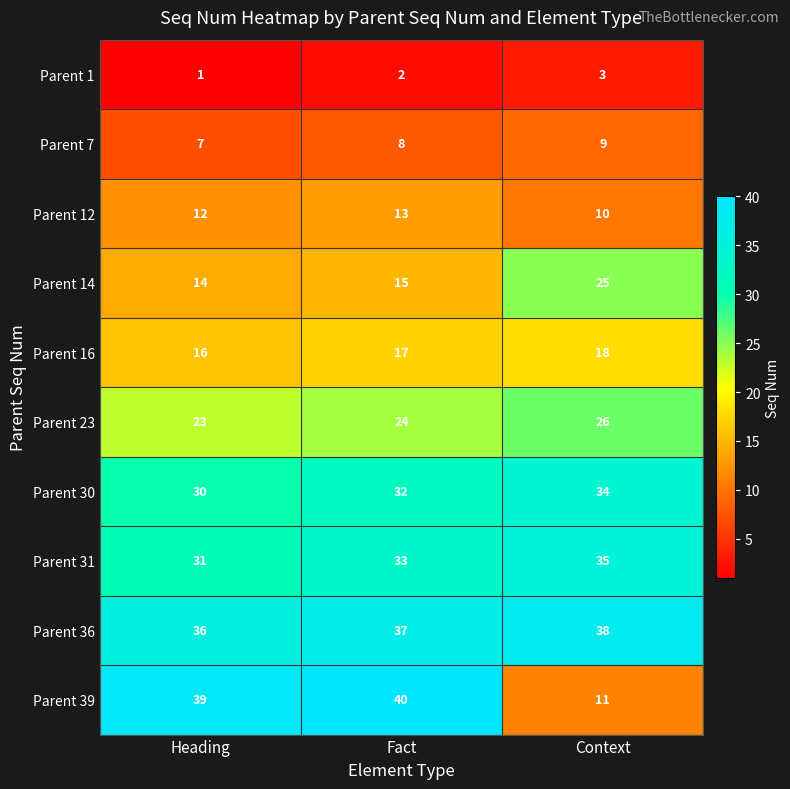

True or false: Parent 16 has a value of 17 at Fact.

True